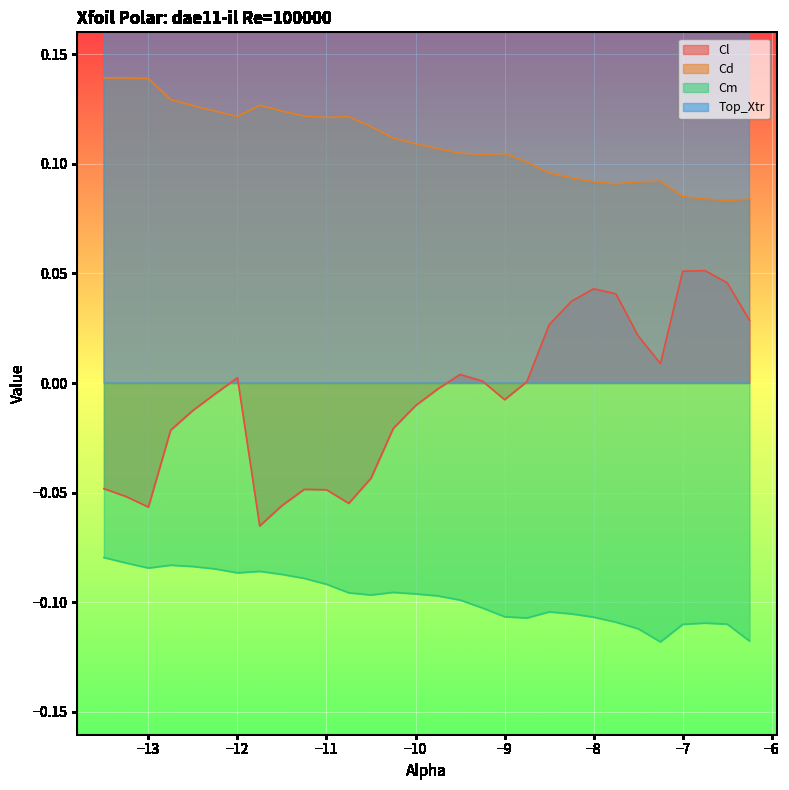

True or false: Cd and Top_Xtr cross at least once.

False